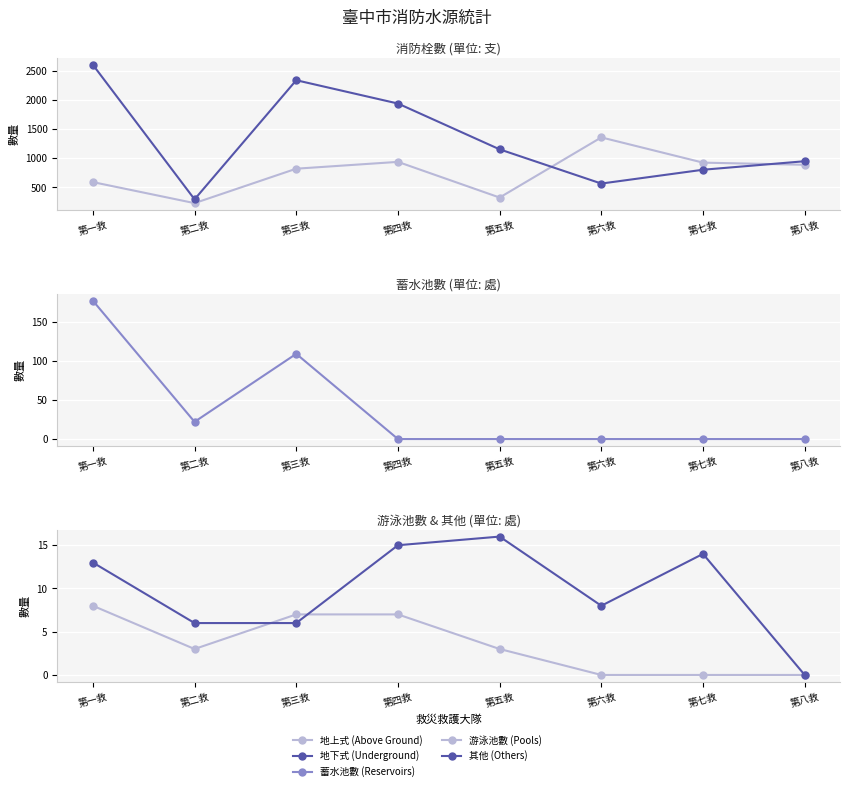

Count the 游泳池數 (Pools) values in the range 0 to 7.

7